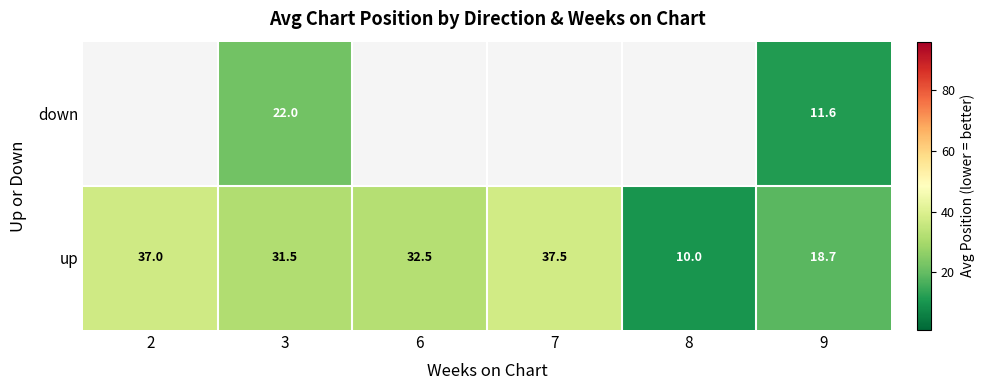

What is the smallest value displayed?

10.0